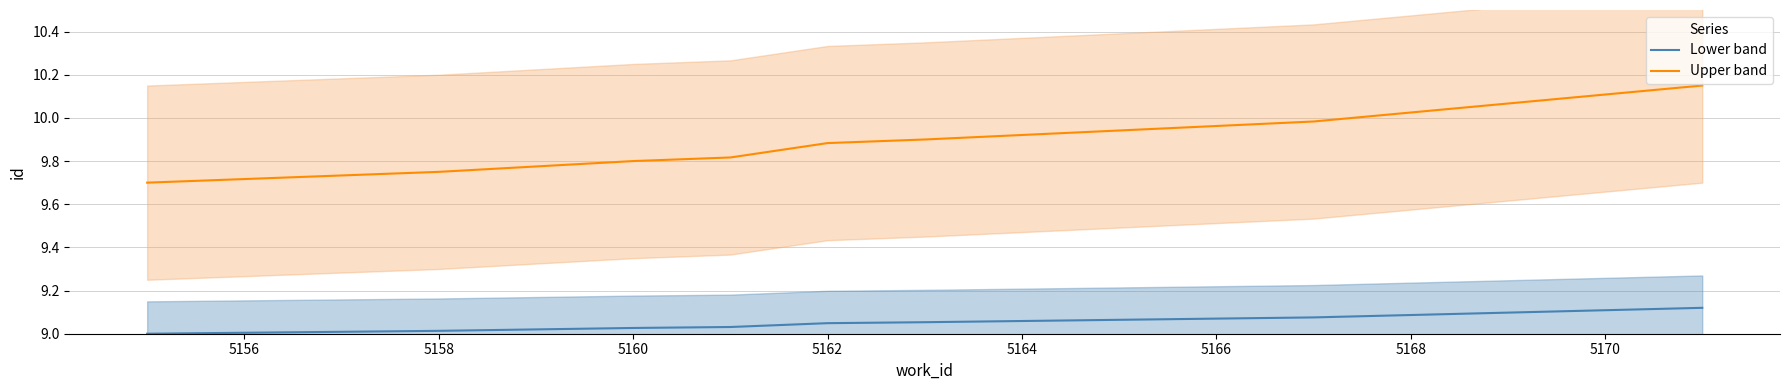

At how many categories does at least one series exceed 9?

10